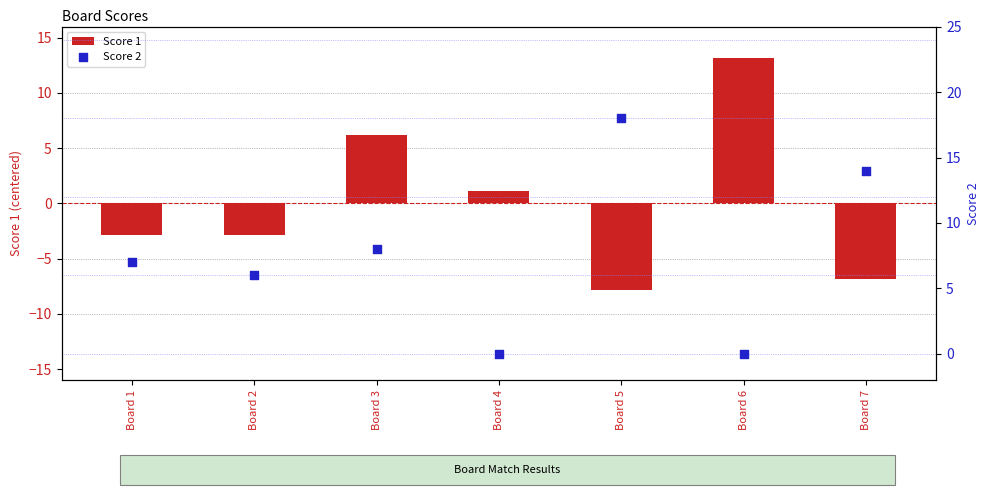

Is the value of Score 1 at Board 6 greater than the value of Score 2 at Board 1?

Yes